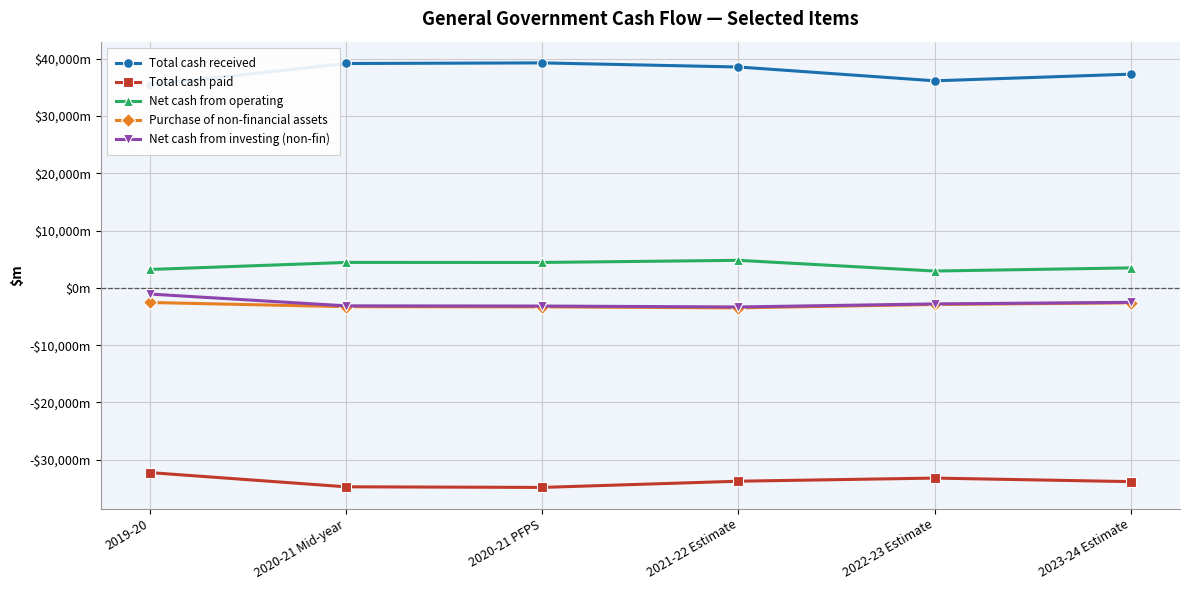

What is the highest value of the Total cash paid series?

-32237